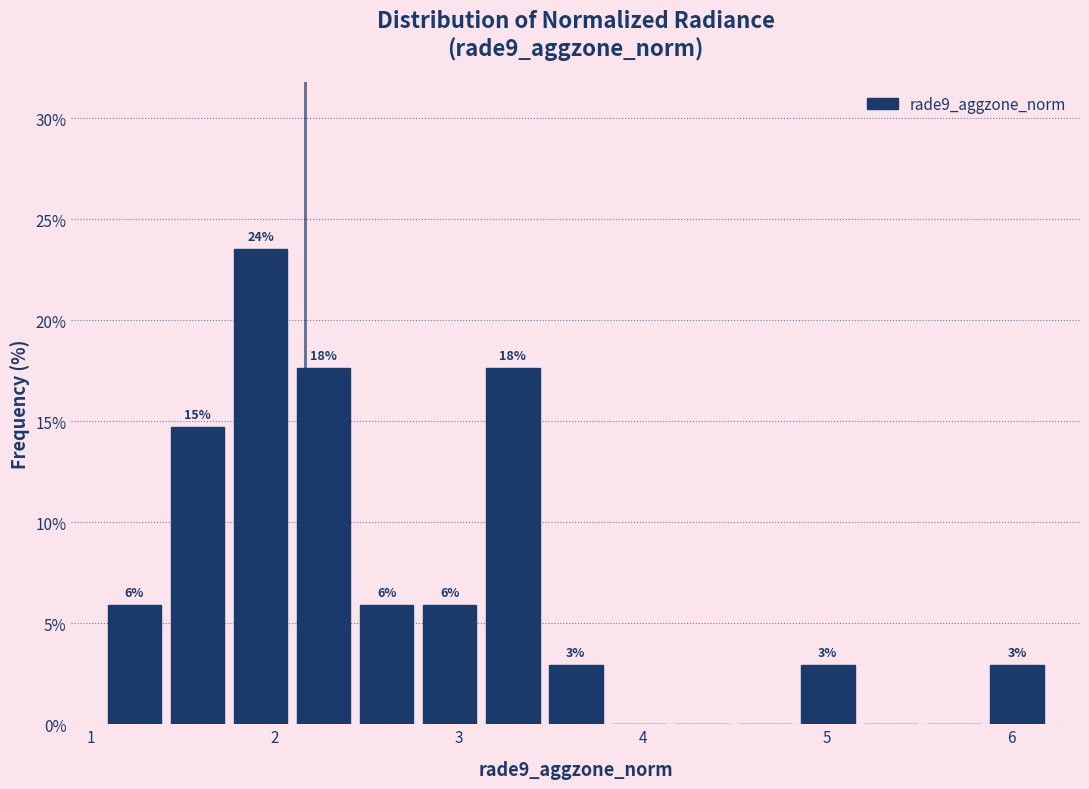

Around what value on the x-axis is the tallest bar? Give the approximate position of its centre, as read against the axis.

1.9